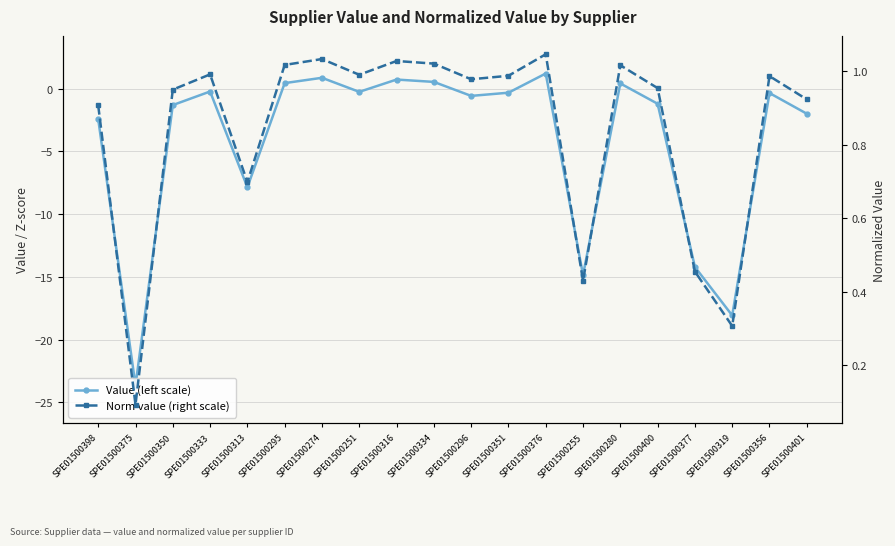

How many values in the Value (left scale) series exceed 0?

6